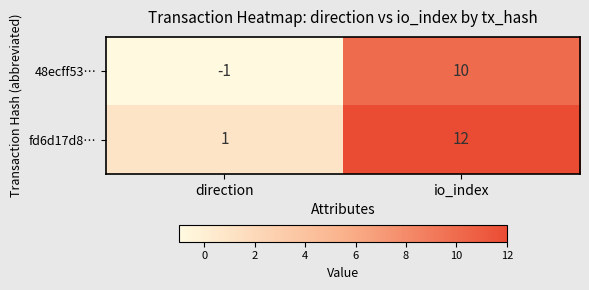

What is the difference between the fd6d17d8… values at direction and io_index?

11